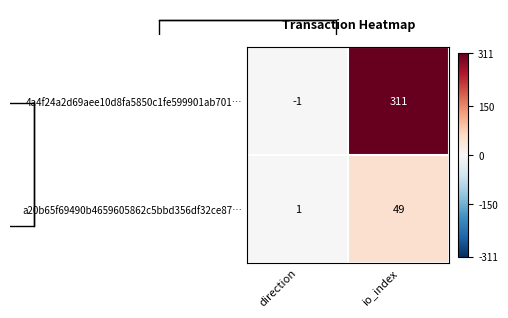

Reading right to left, extract all data points from this chart.

4a4f24a2d69aee10d8fa5850c1fe599901ab701…: io_index=311	direction=-1
a20b65f69490b4659605862c5bbd356df32ce87…: io_index=49	direction=1